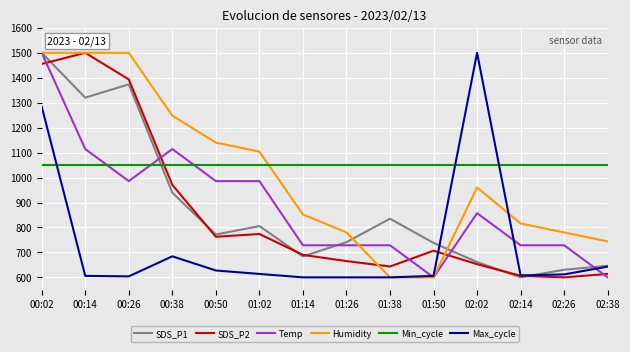

The value of Min_cycle at 02:38 is 1050.0. True or false?

True